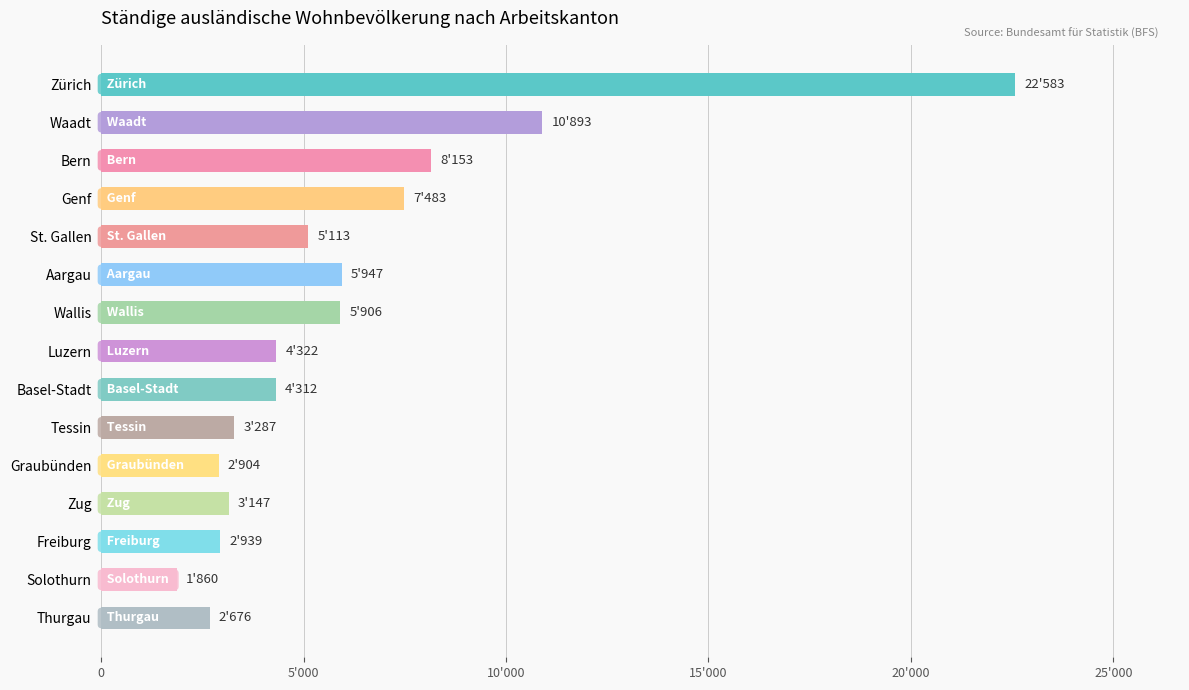

What is the difference between the maximum and minimum values?

20723